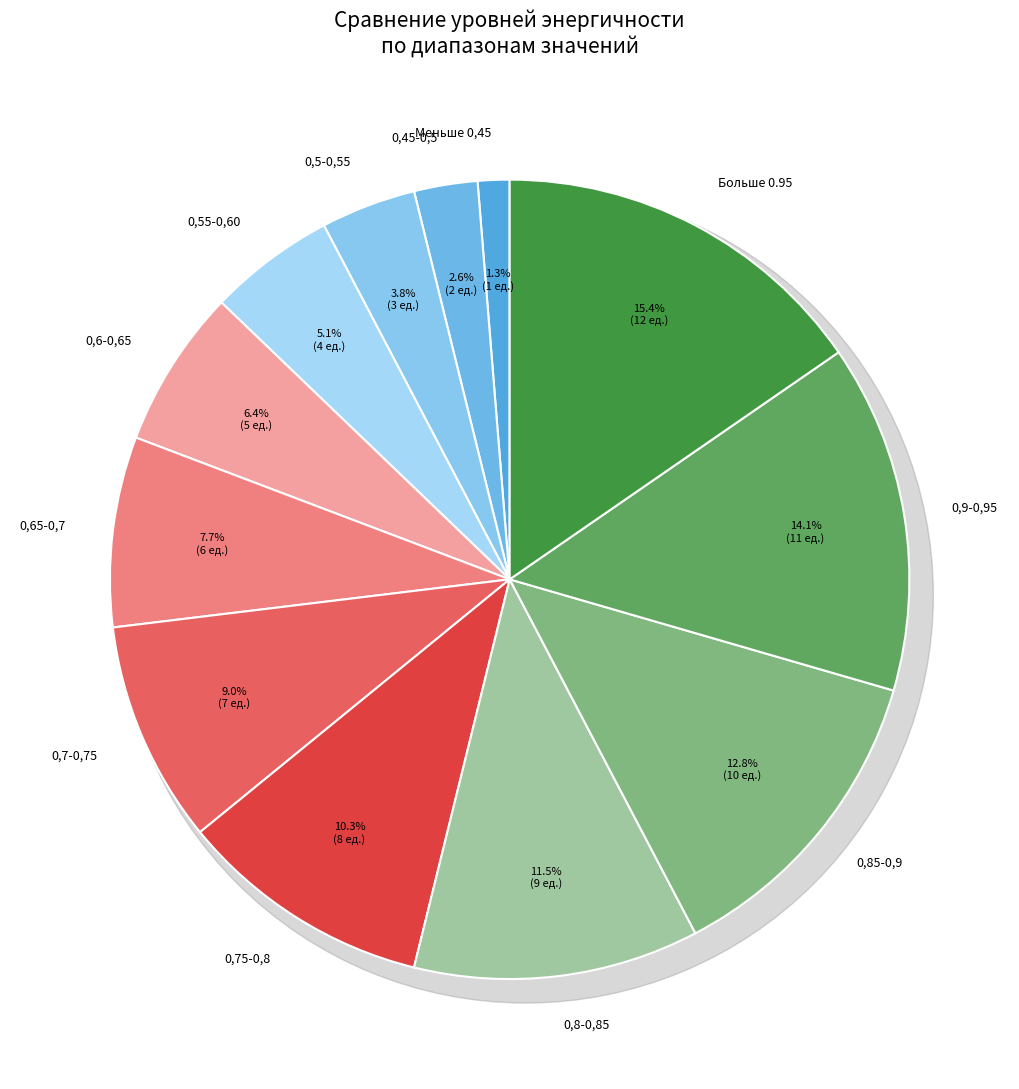

What is the ratio of the value at 0,65-0,7 to the value at 0,6-0,65?

1.2